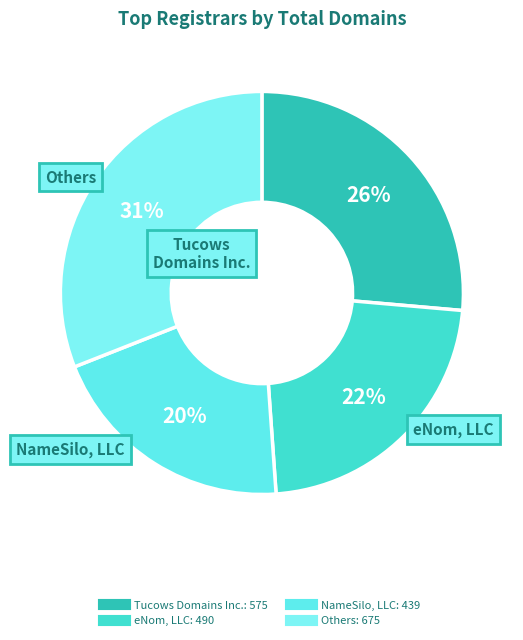

How many slices are in this pie chart?

4